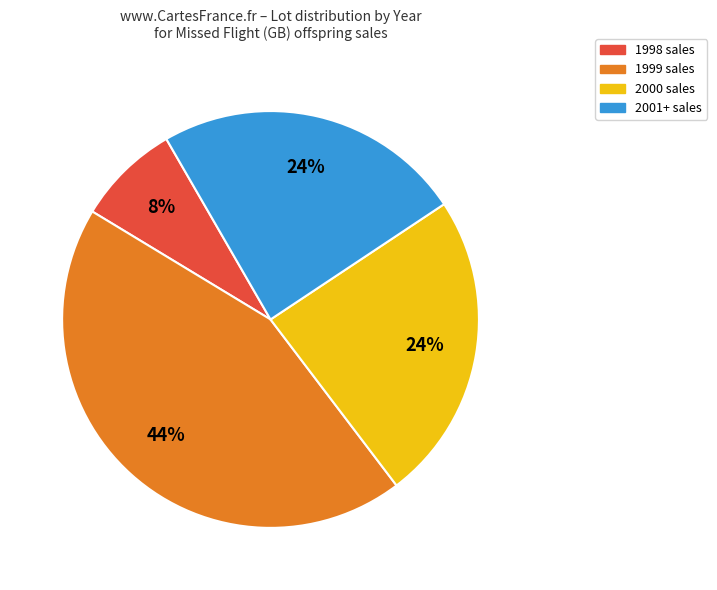

To the nearest percent, what is the difference between the largest and smallest slice percentages?

36%